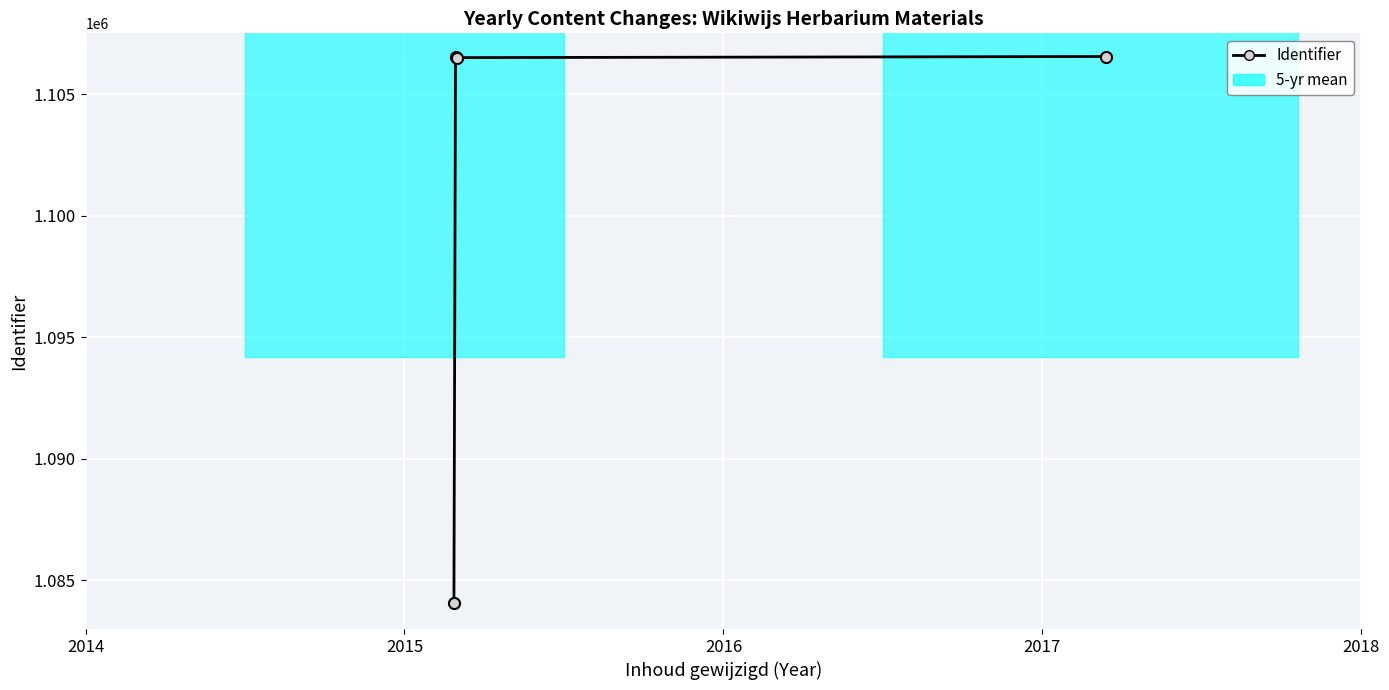

What is the change in value from 2014 to 2015?

+22450